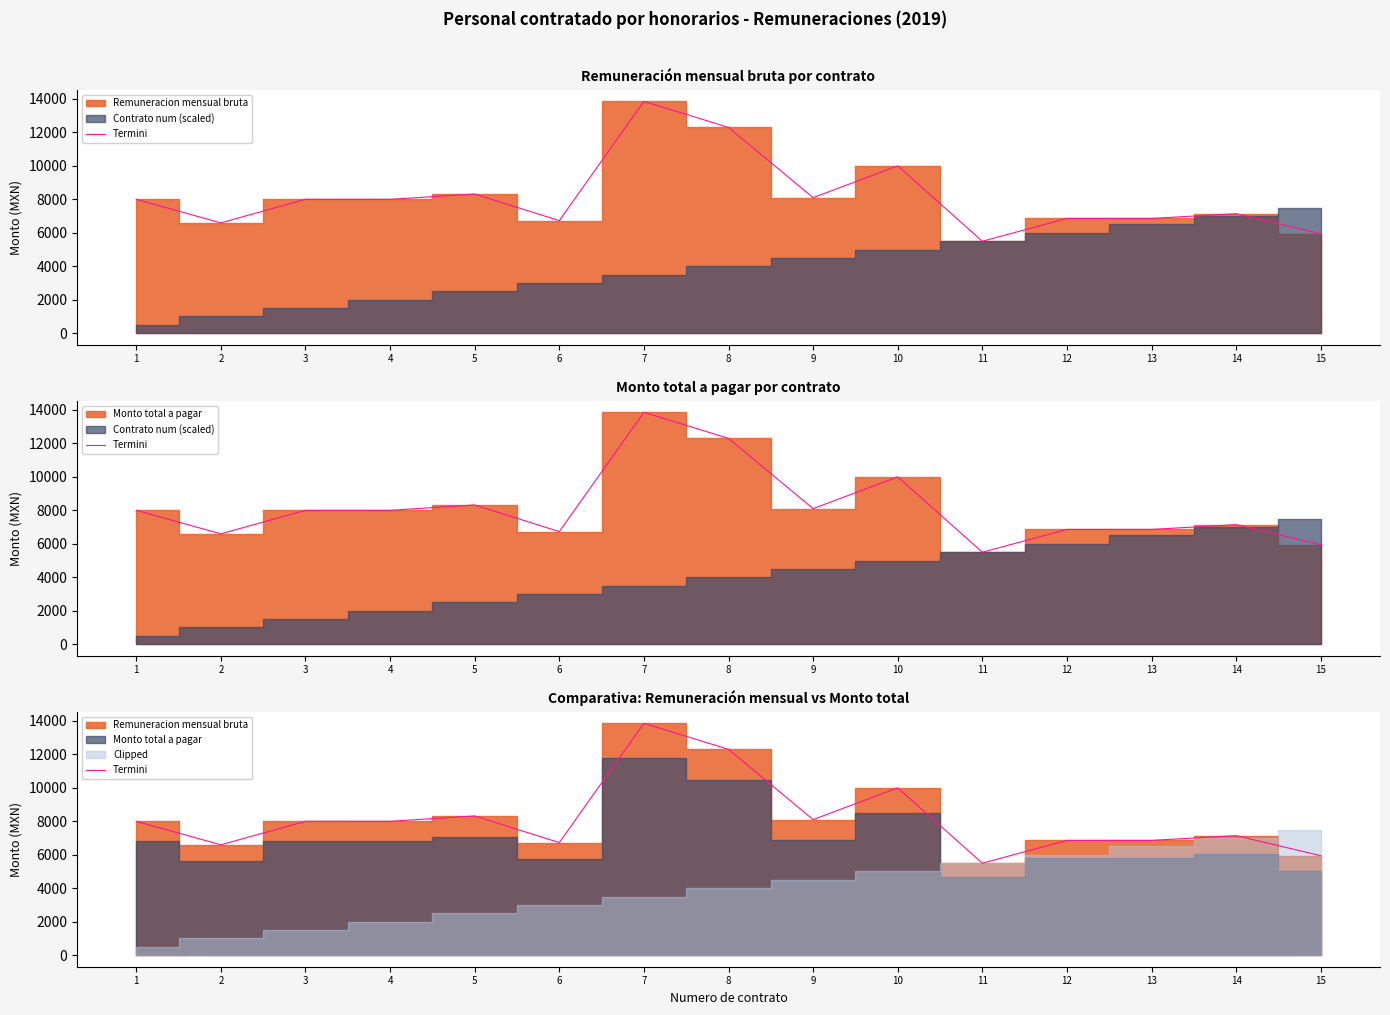

What is the difference between the maximum and minimum values?

8362.9